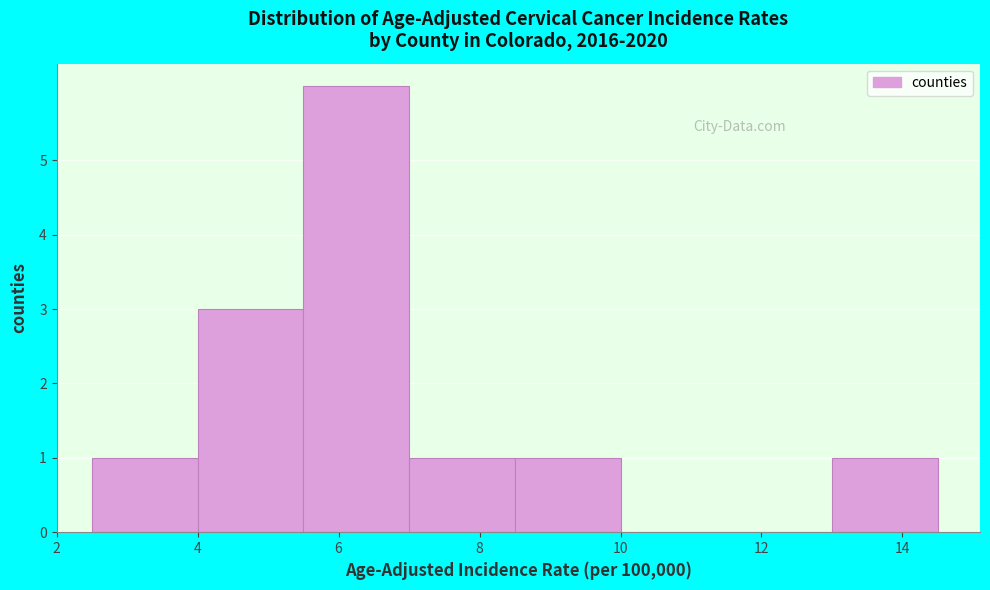

Reading left to right, list every bar in this chart as the range it spans on the x-axis followed by its height. Neither the bar edges nor the heights are printed on the chart, so give them approximately, as read against the axes.

2.5 to 4.0: 1
4.0 to 5.5: 3
5.5 to 7.0: 6
7.0 to 8.5: 1
8.5 to 10.0: 1
10.0 to 11.5: 0
11.5 to 13.0: 0
13.0 to 14.5: 1